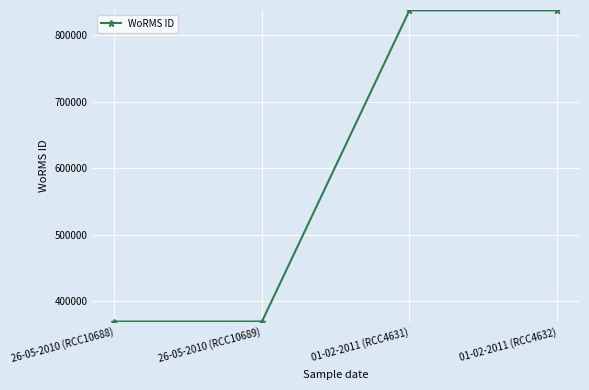

Reading left to right, list all the values displayed in this chart.

26-05-2010 (RCC10688)=369378	26-05-2010 (RCC10689)=369378	01-02-2011 (RCC4631)=836917	01-02-2011 (RCC4632)=836917